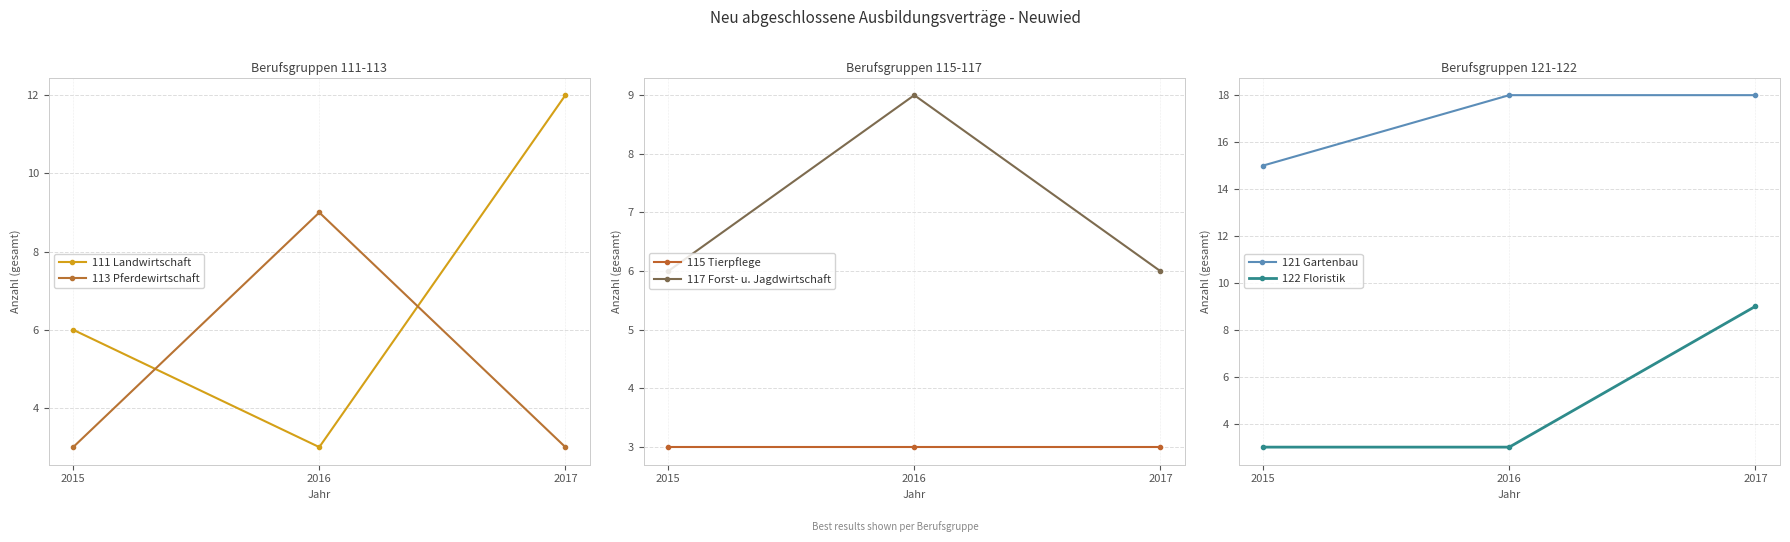

Which has a higher value, 2015 or 2016?

2015